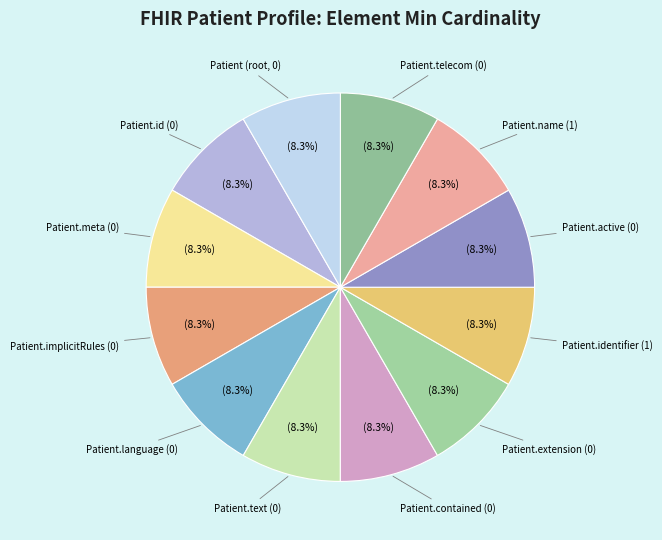

To the nearest percent, what is the average slice percentage?

8%